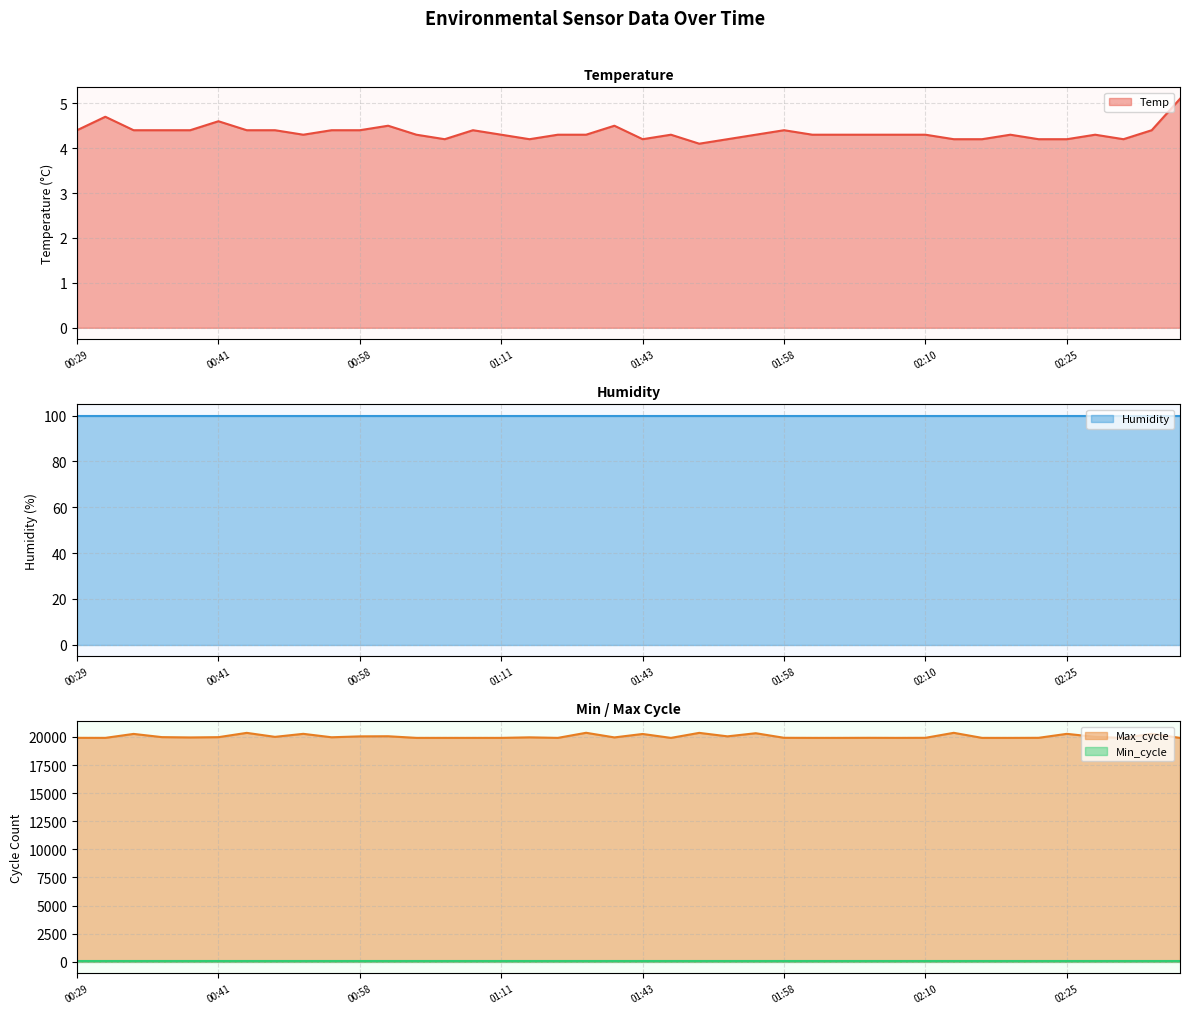

Between 00:38 and 01:08, which is larger?

00:38